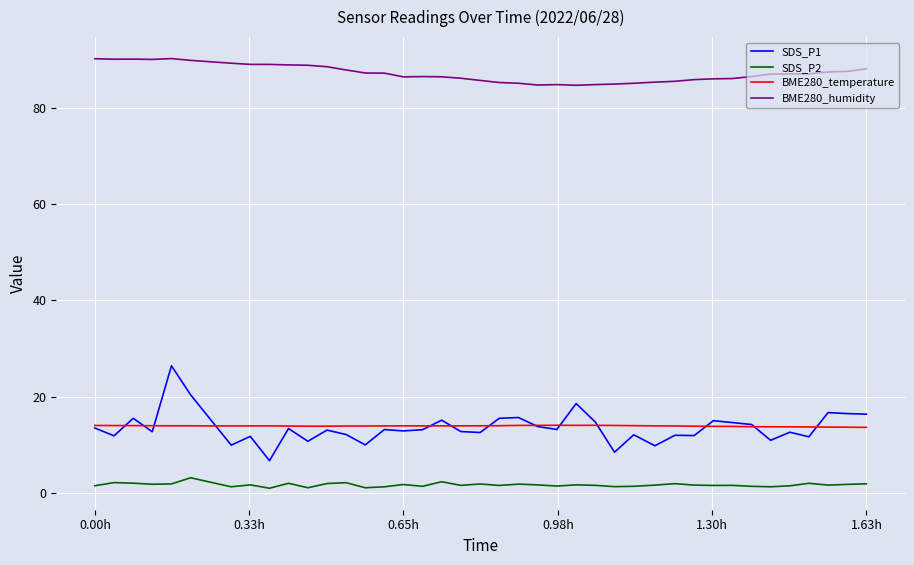

True or false: SDS_P2 and BME280_temperature cross at least once.

False